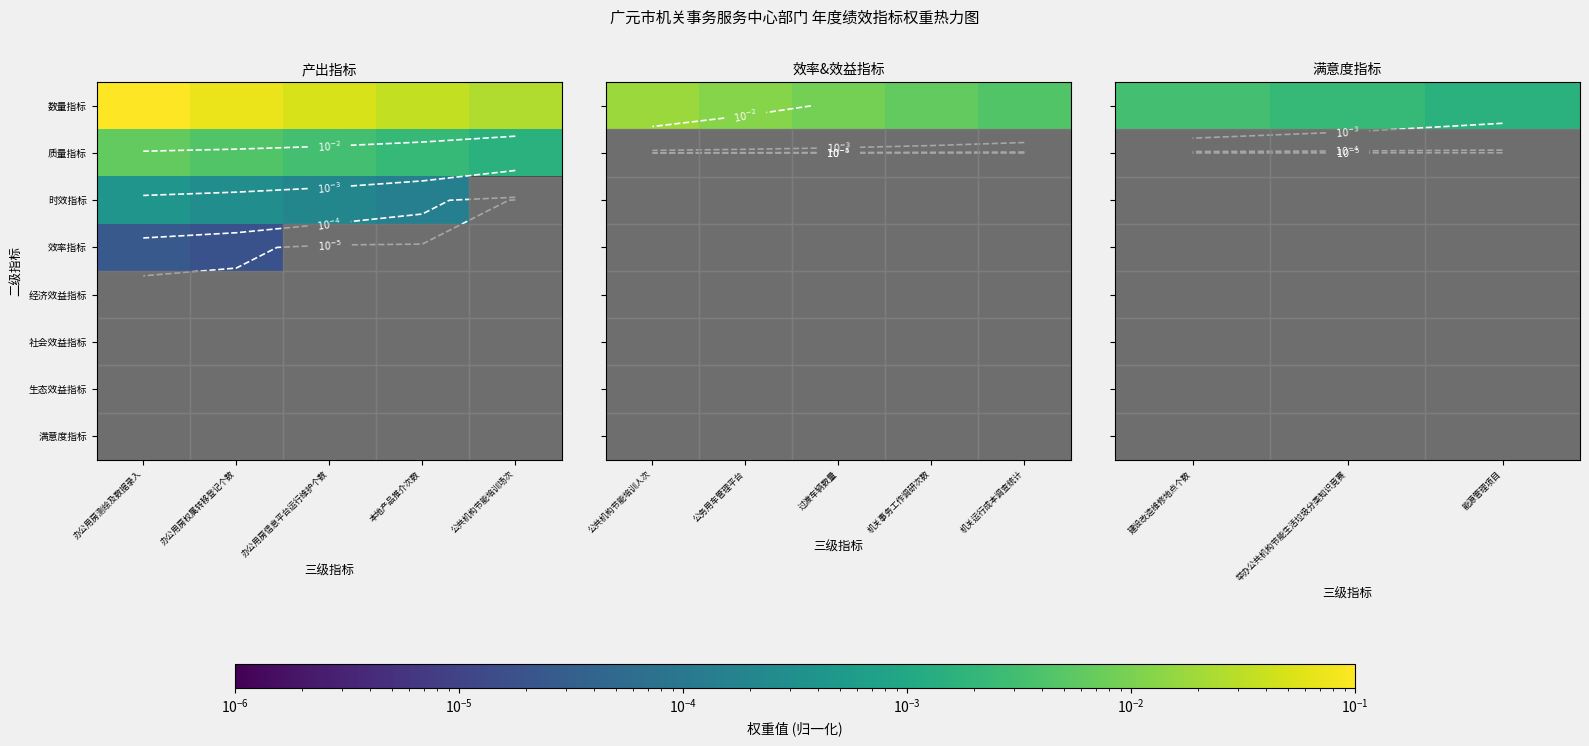

Which category has the highest value in the 质量指标 series?

建设改造维修地点个数